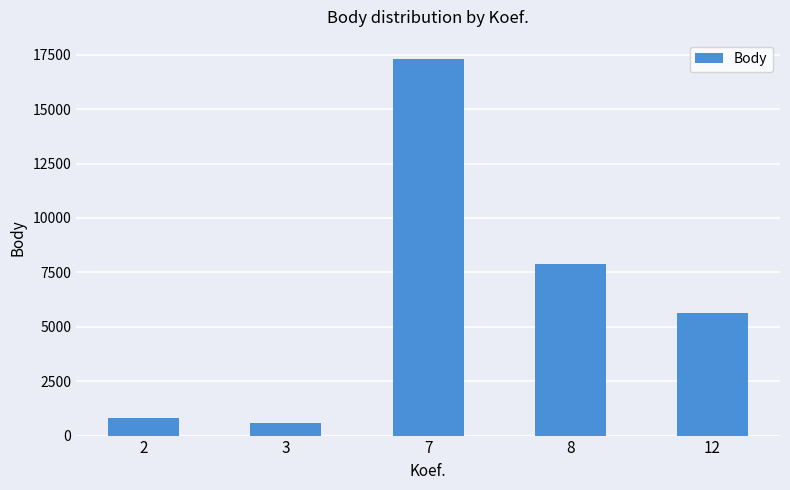

Are the bars grouped side by side (vs. stacked)?

No